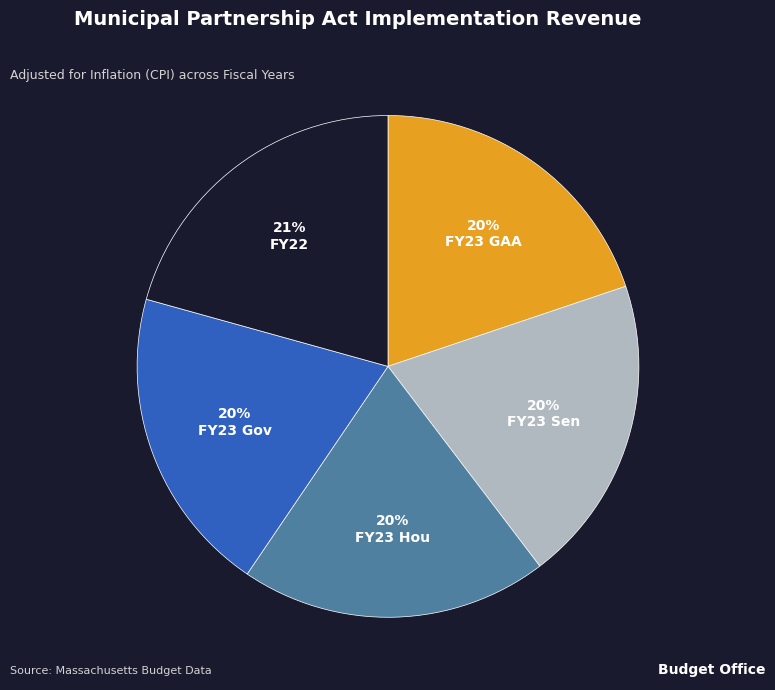

To the nearest percent, what portion does FY23 Hou represent?

20%